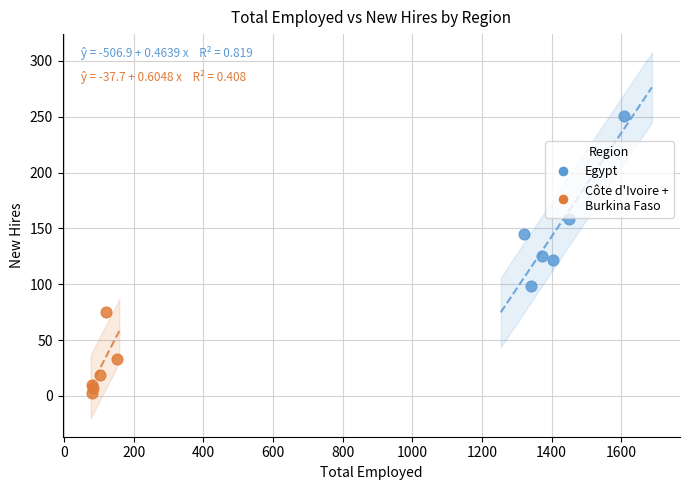

Which series reaches the minimum Y coordinate?

Côte d'Ivoire + Burkina Faso